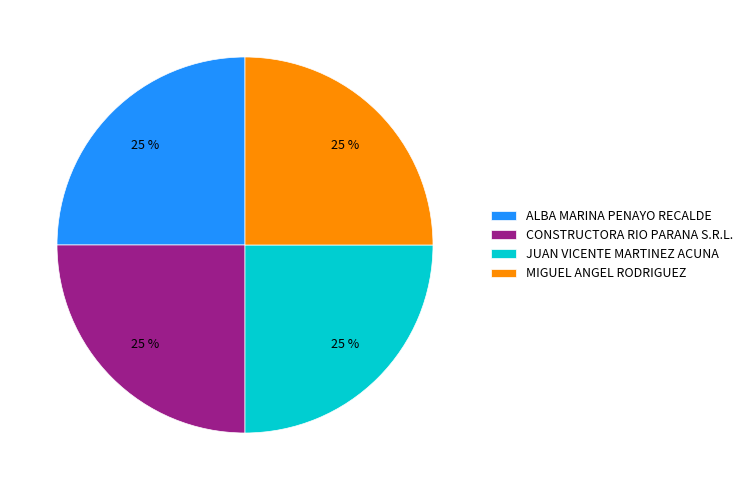

How many slices are in this pie chart?

4